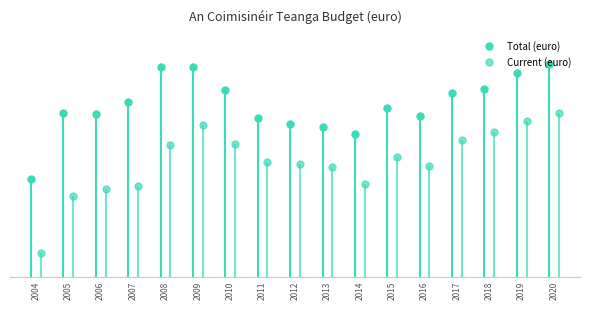

Is it true that Current (euro) equals 649849 at 2015?

False